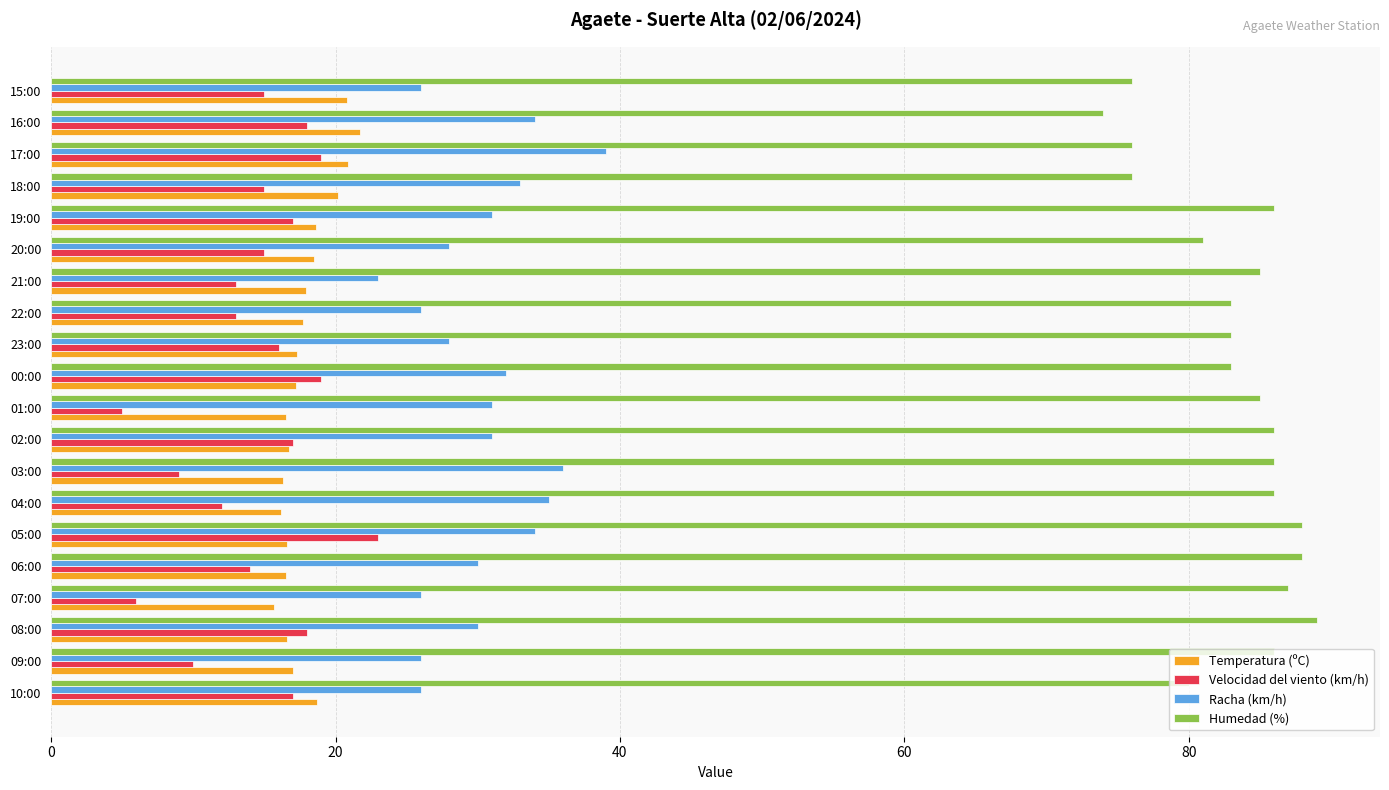

What is the highest value of the Racha (km/h) series?

39.0